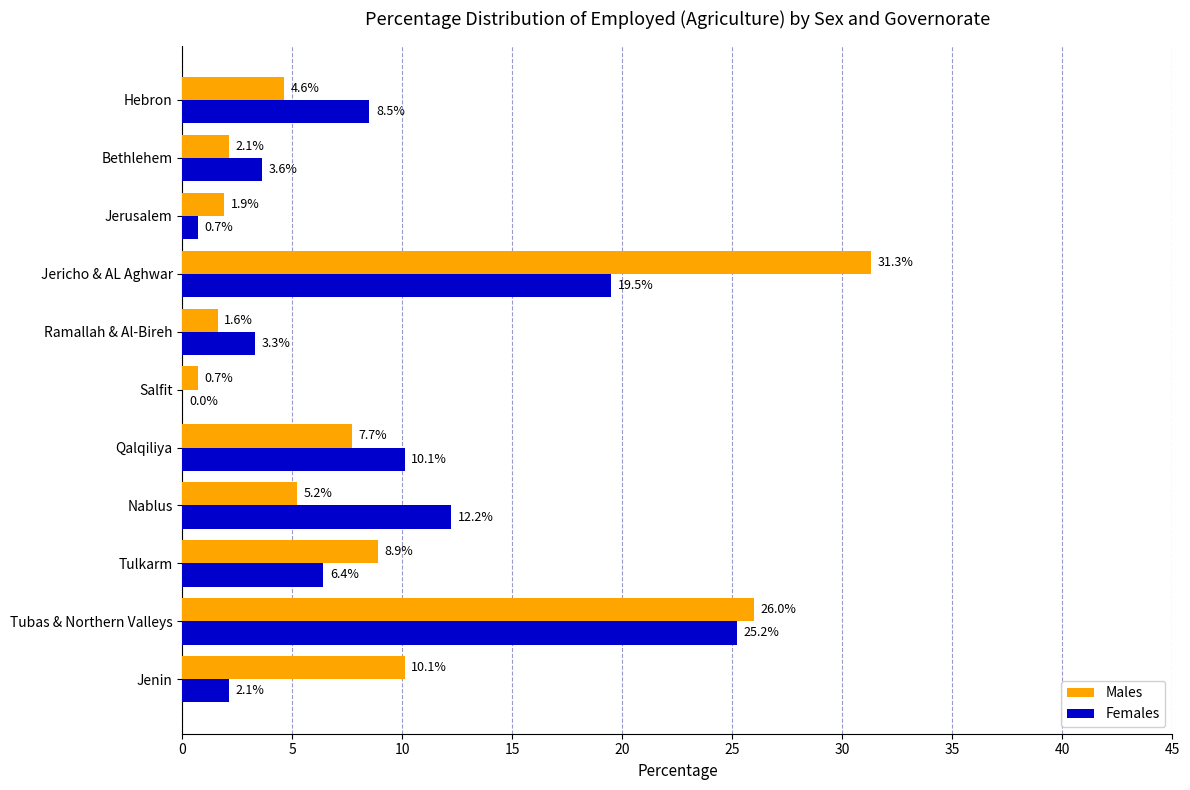

Read the Females value at Tulkarm.

6.4